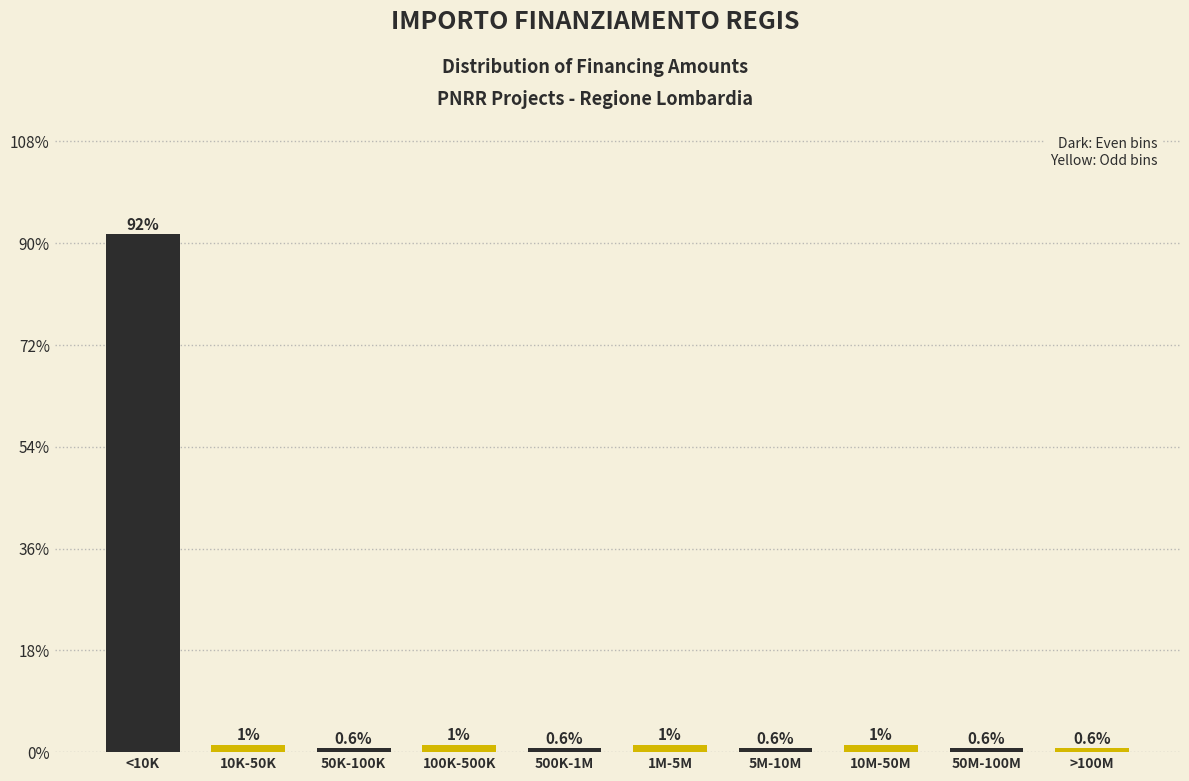

Reading left to right, transcribe all the data shown in this chart.

91.6	1.3	0.6	1.3	0.6	1.3	0.6	1.3	0.6	0.6